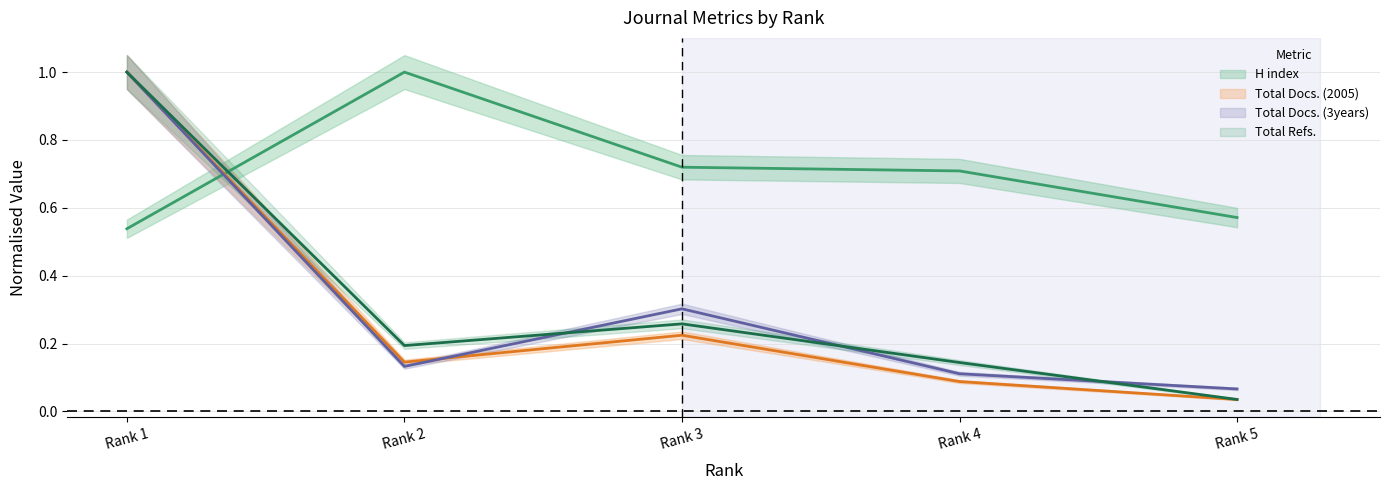

At which category is the sum across all series the highest?

Rank 1